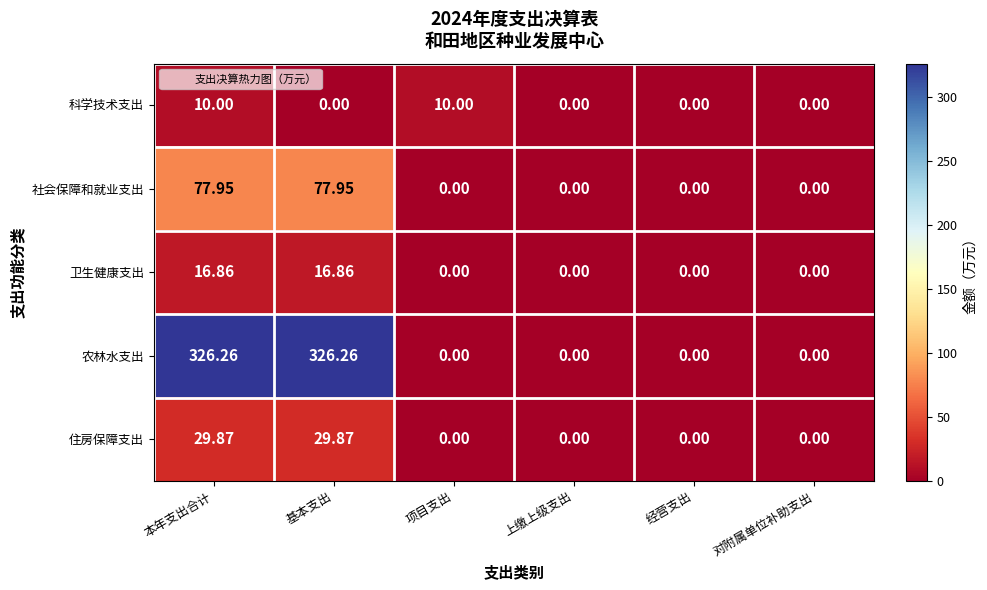

Between 项目支出 and 经营支出, which series saw the biggest shift?

科学技术支出